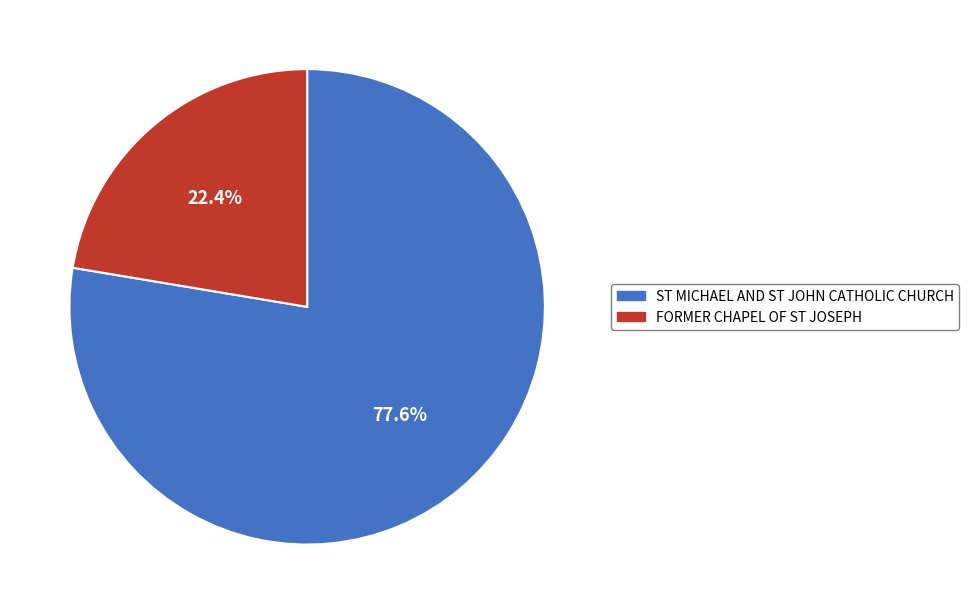

To the nearest percent, what is the average slice percentage?

50%